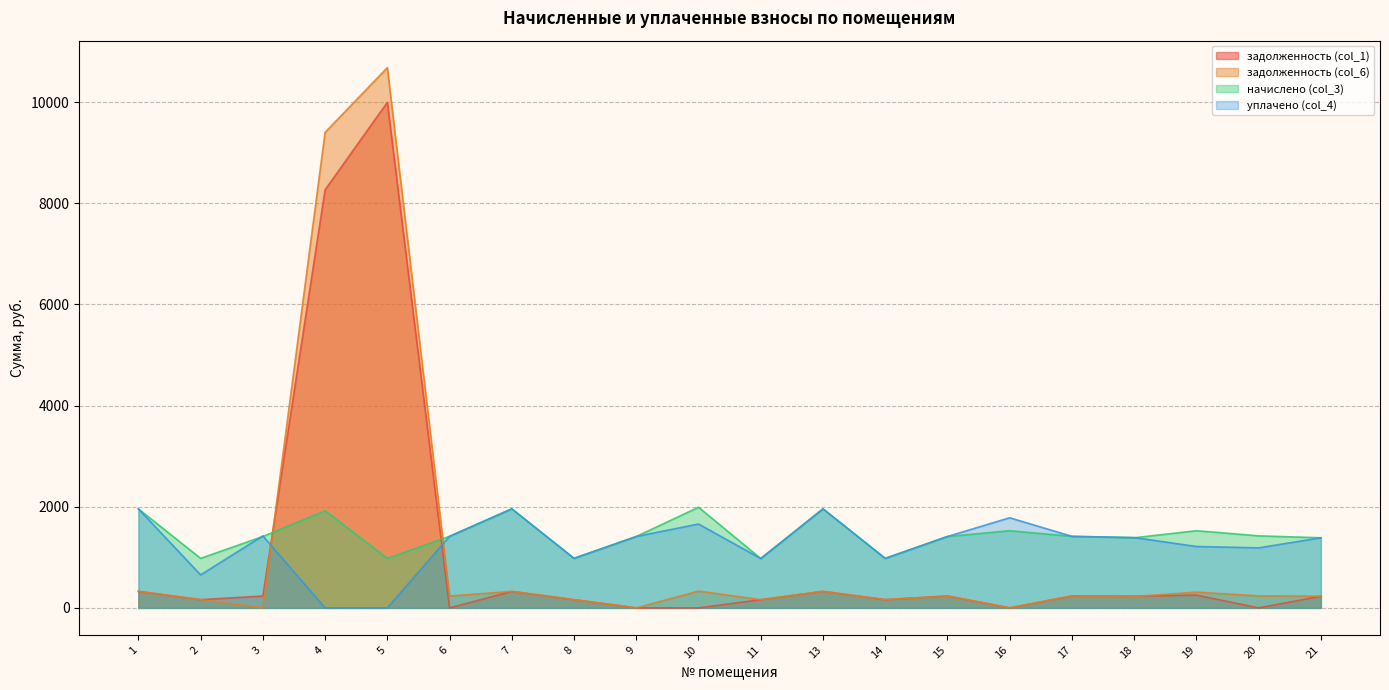

Where is the first local minimum for начислено (col_3)?

2